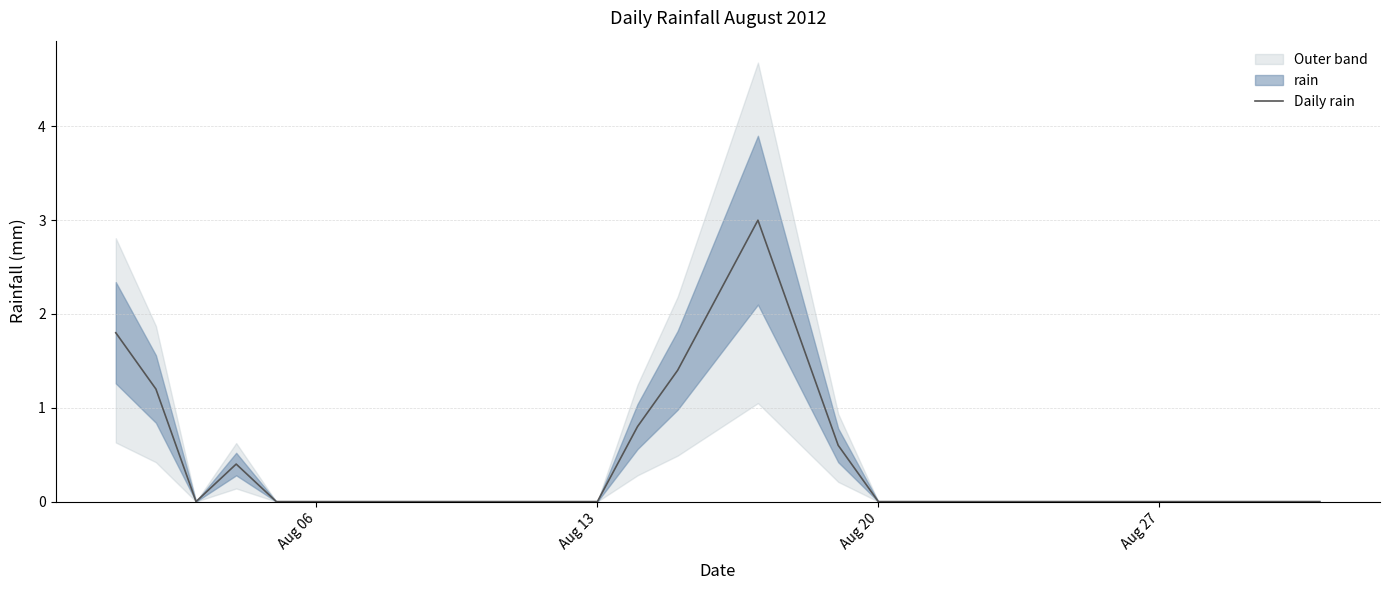

What is the average value?

0.4